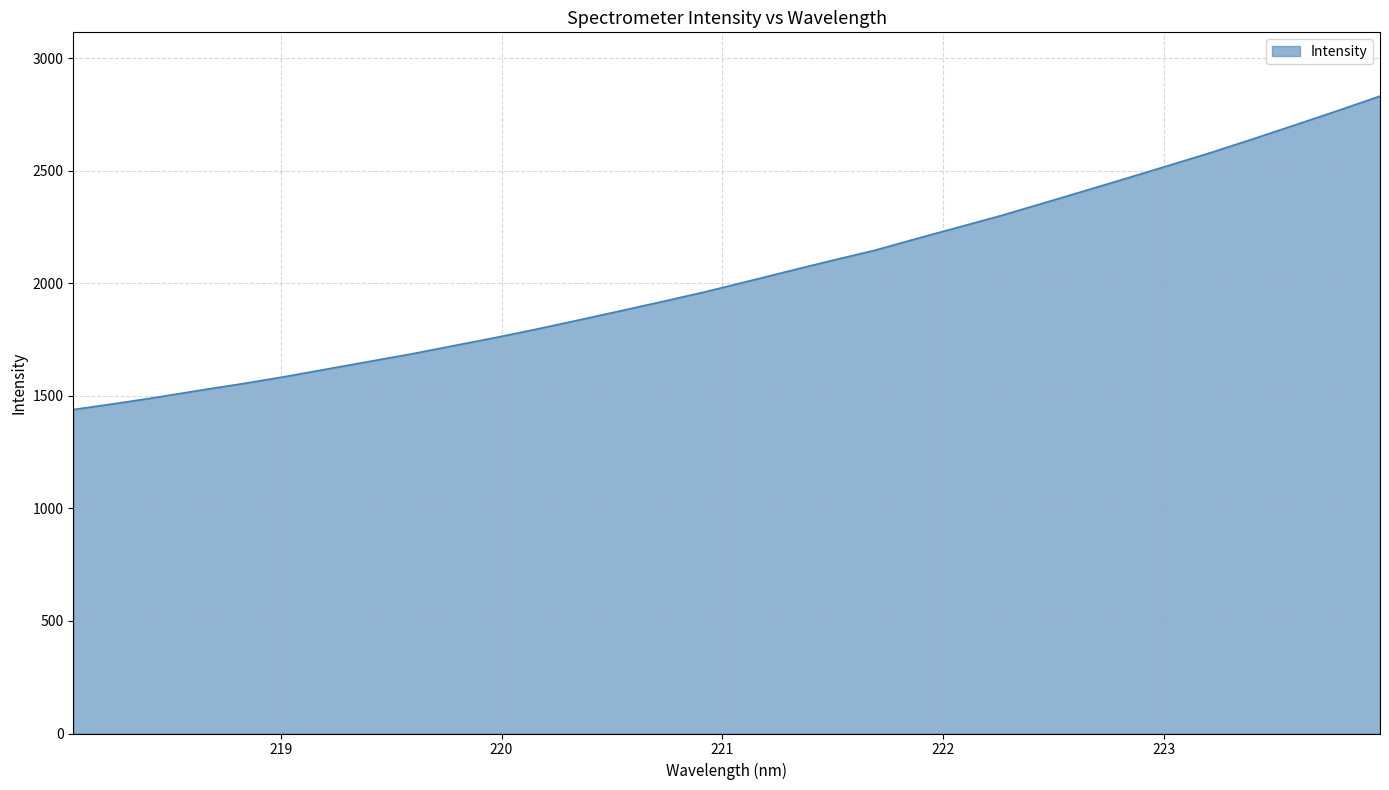

What is the average value?

2038.9